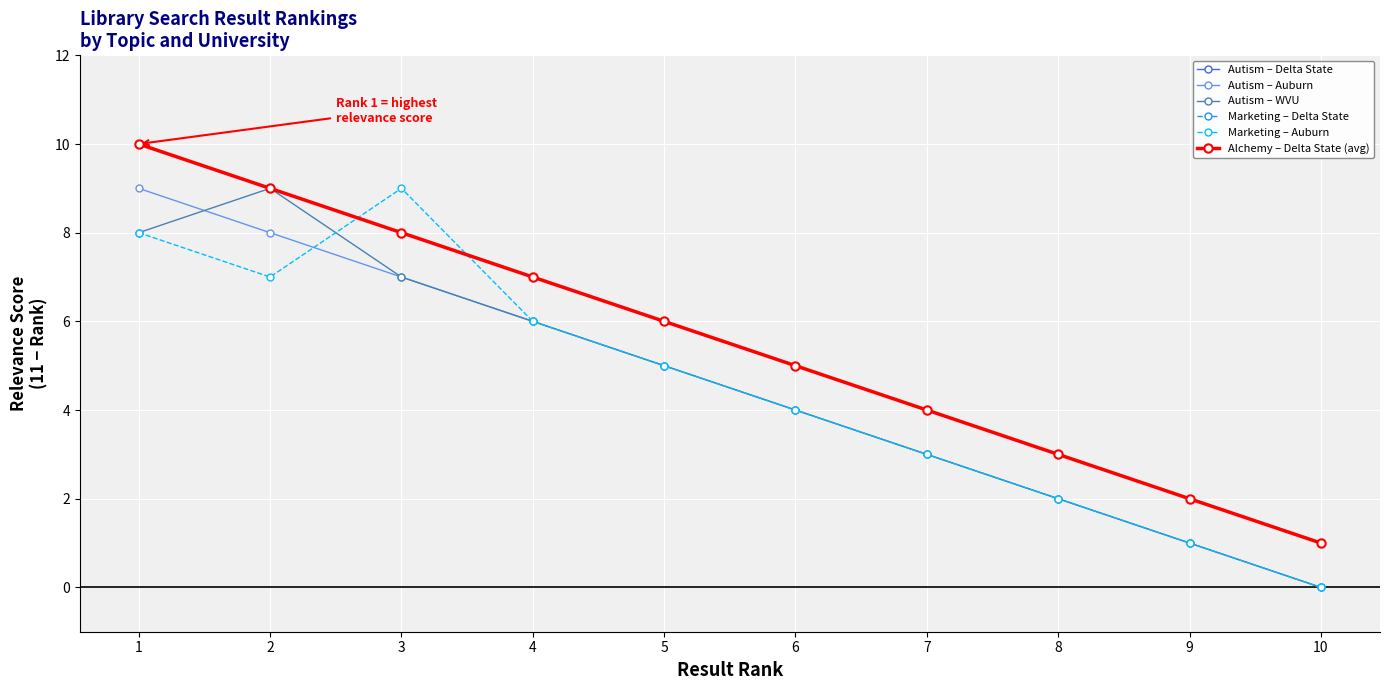

True or false: Marketing – Auburn and Autism – Delta State cross at least once.

True